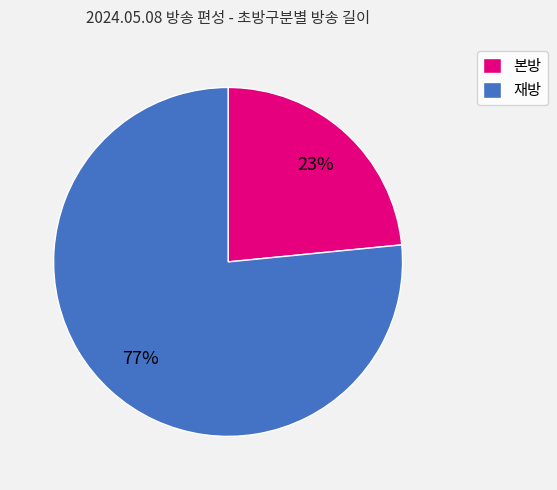

To the nearest percent, what is the average slice percentage?

50%